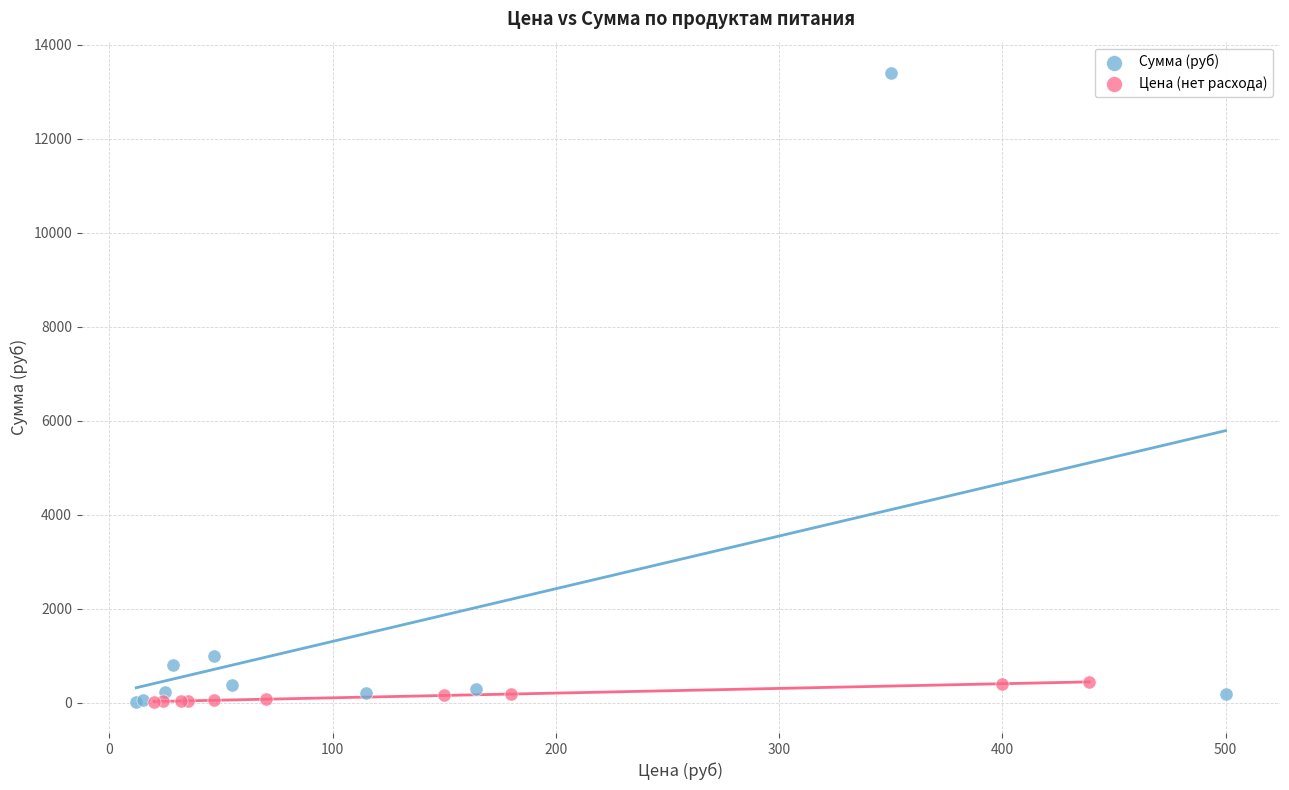

Which series has the widest spread of Y values?

Сумма (руб)